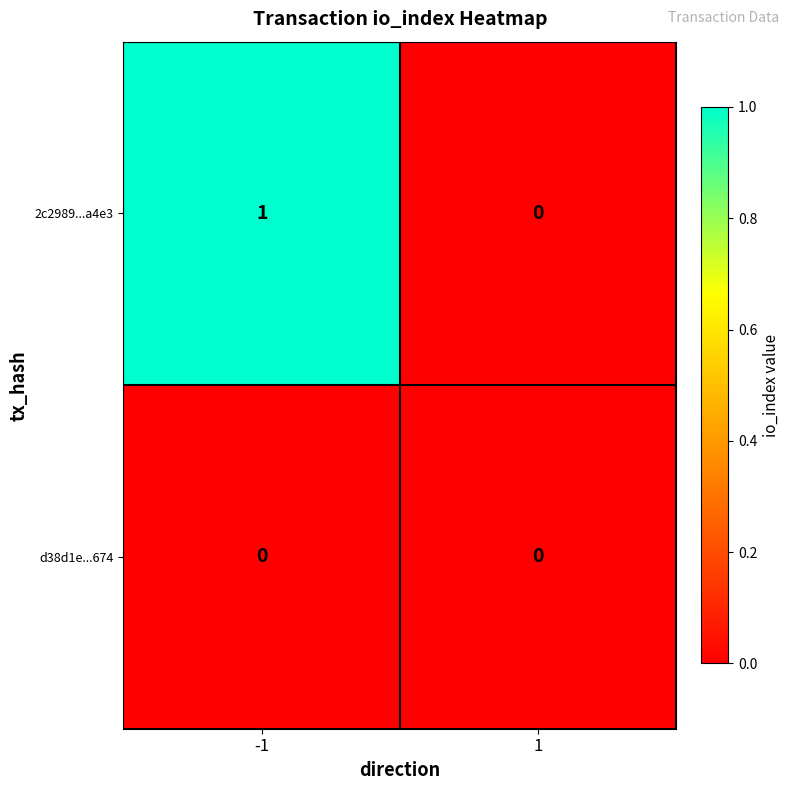

List the series in order of their peak value, lowest first.

d38d1e...674, 2c2989...a4e3